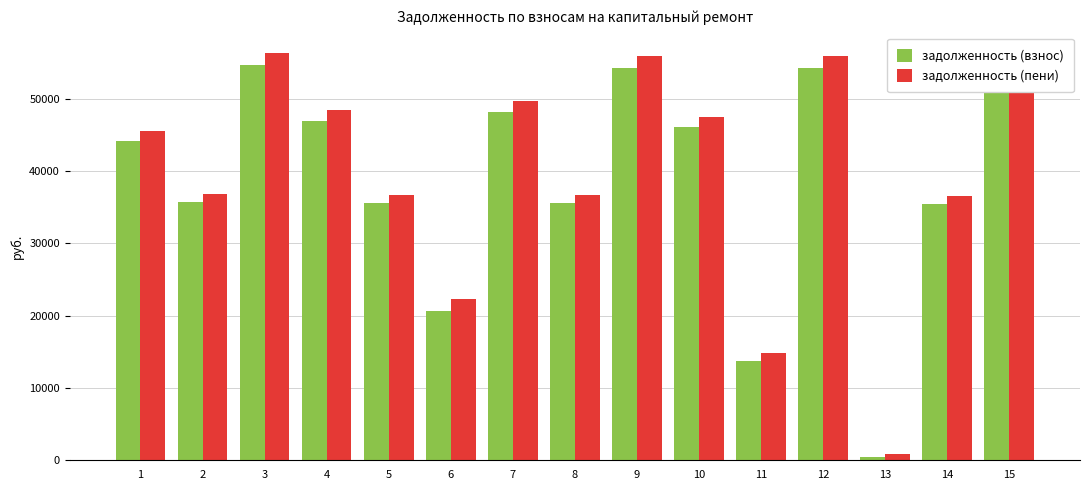

What is the spread (max minus min) of values at 14?

1084.4